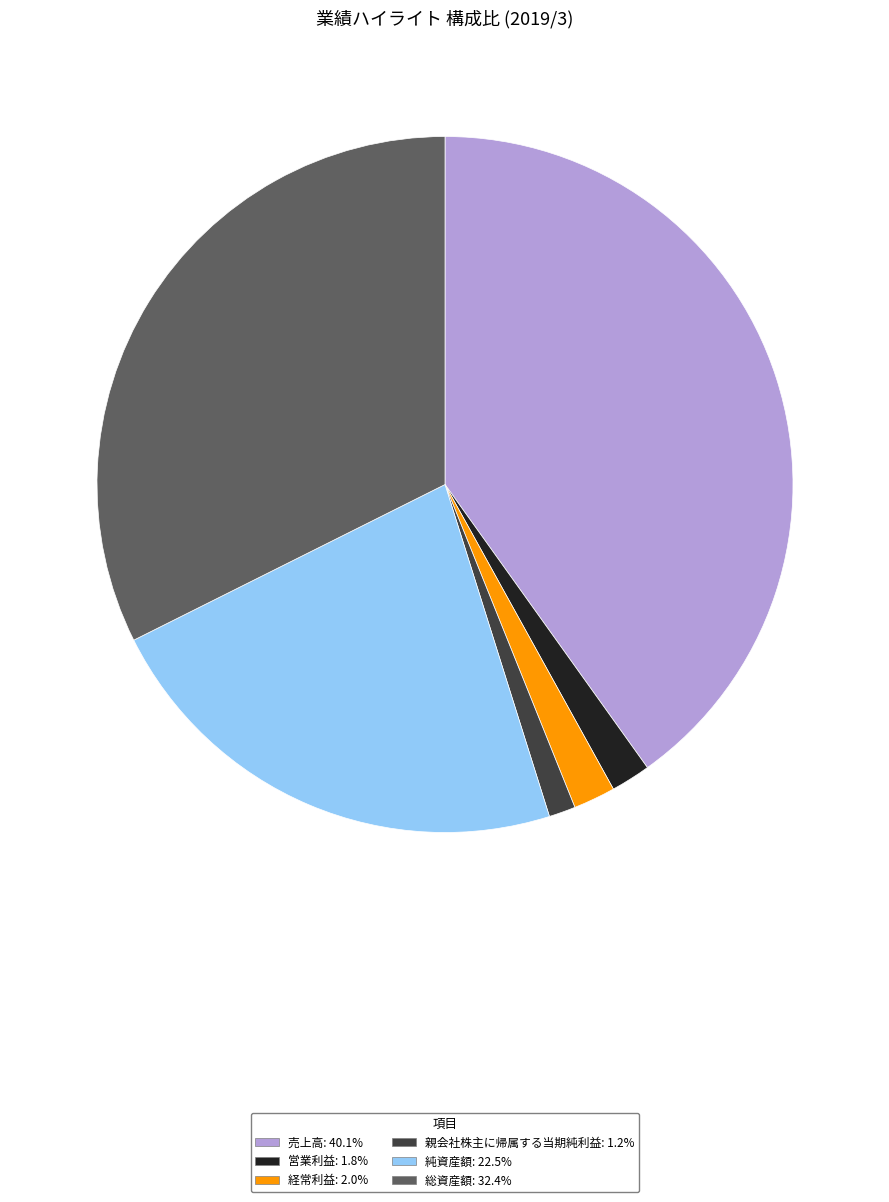

How many segments does this pie chart have?

6